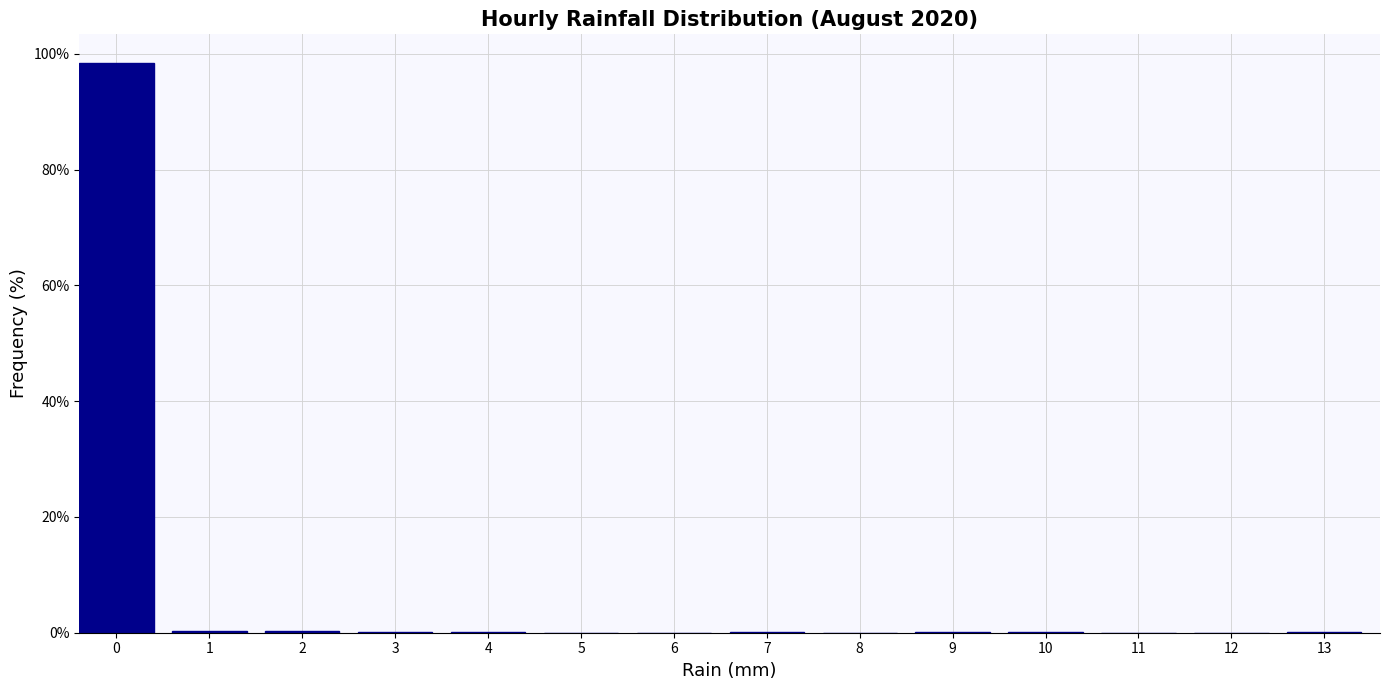

What is the greatest value displayed?

98.5